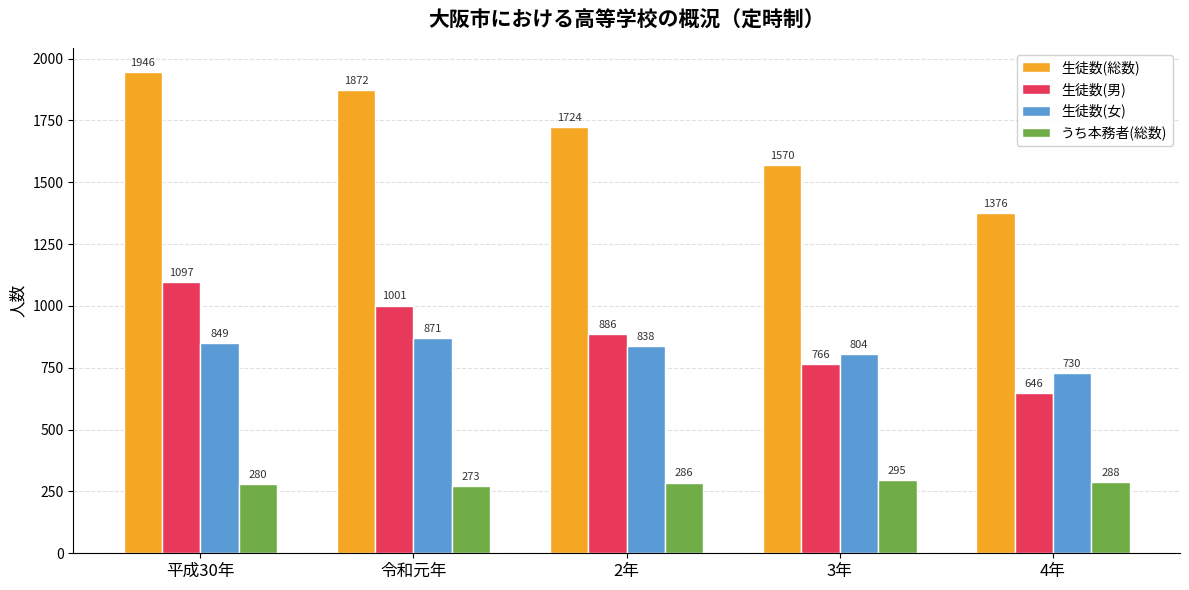

Which category has the lowest value in the 生徒数(男) series?

4年